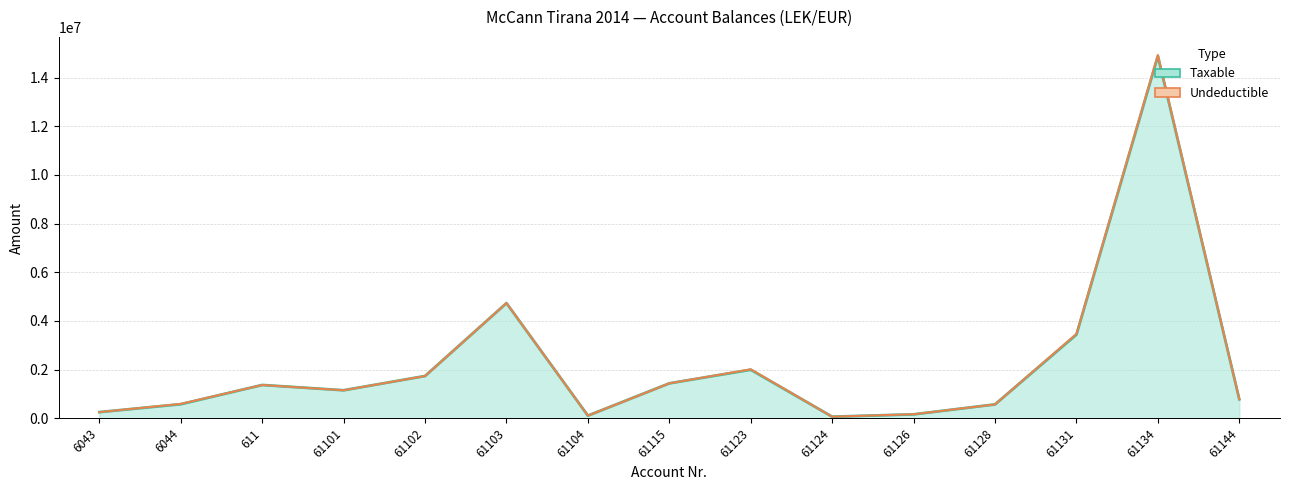

List the labels in order of value, largest first.

61134, 61103, 61131, 61123, 61102, 61115, 611, 61101, 61144, 6044, 61128, 6043, 61126, 61104, 61124